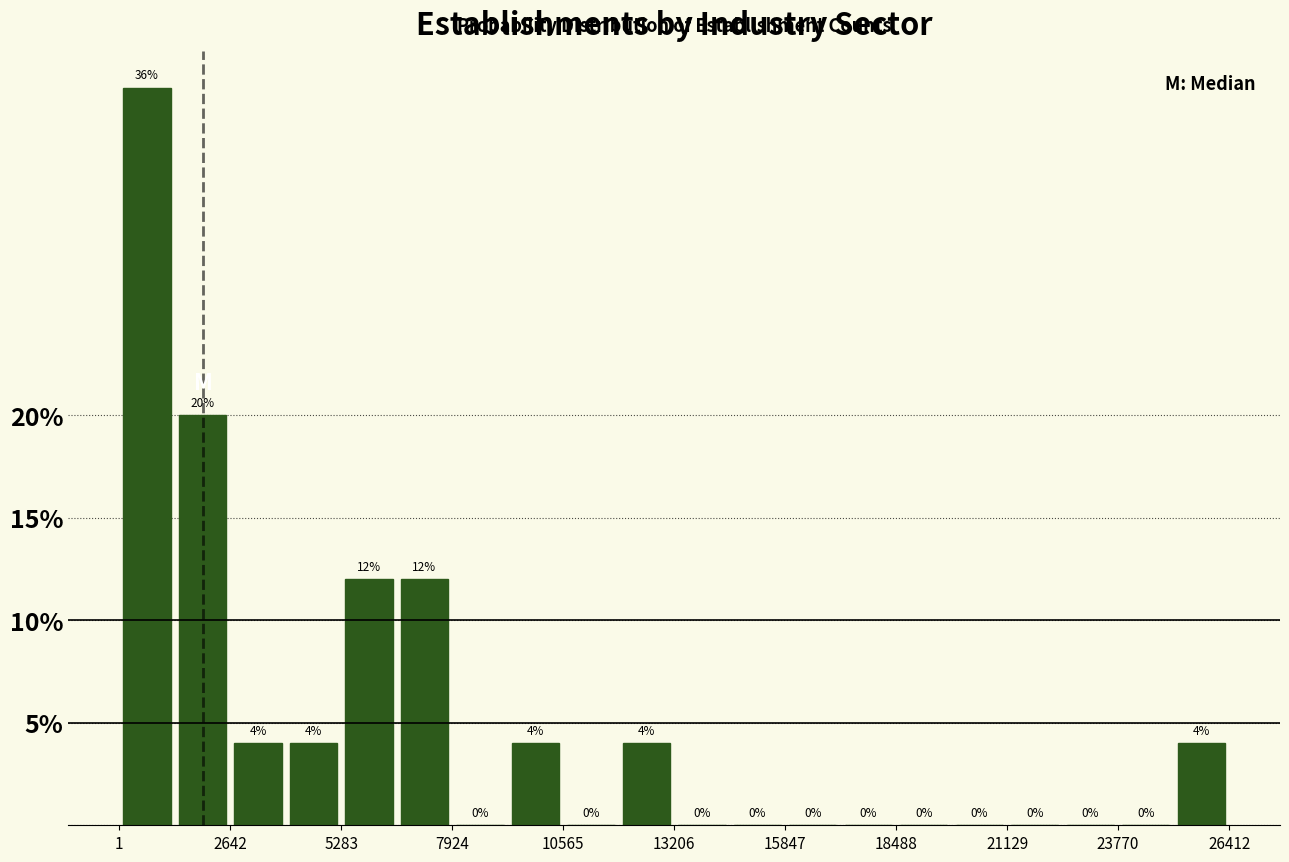

Around what value on the x-axis is the tallest bar? Give the approximate position of its centre, as read against the axis.

500